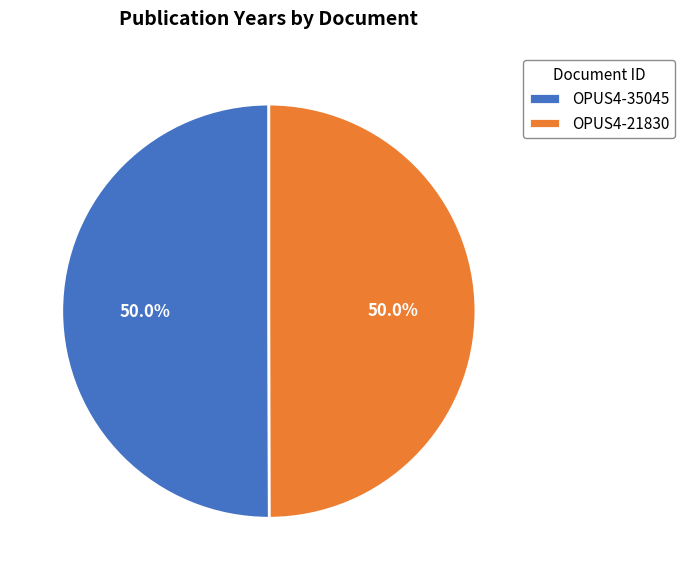

To the nearest percent, what is the average slice percentage?

50%